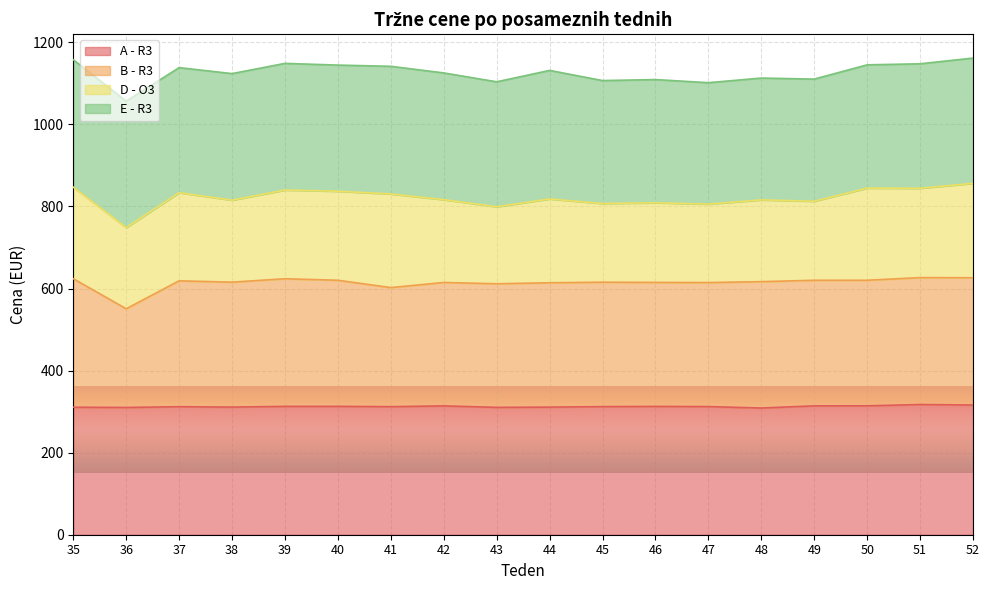

The A - R3 series shows 310.9 at 44. True or false?

True